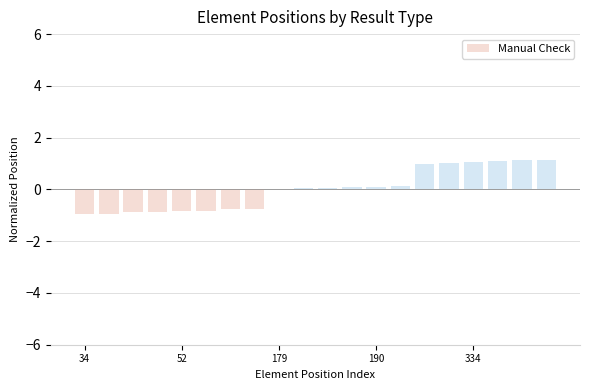

What is the greatest value displayed?

1.1